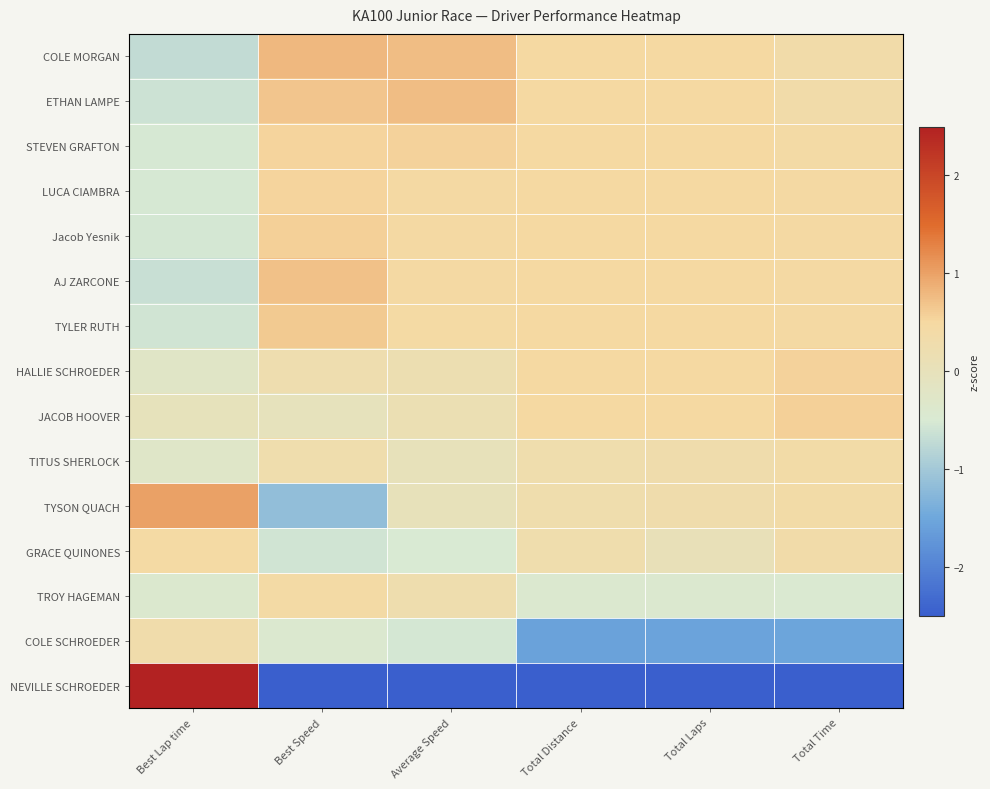

Count the number of categories in the chart.

6